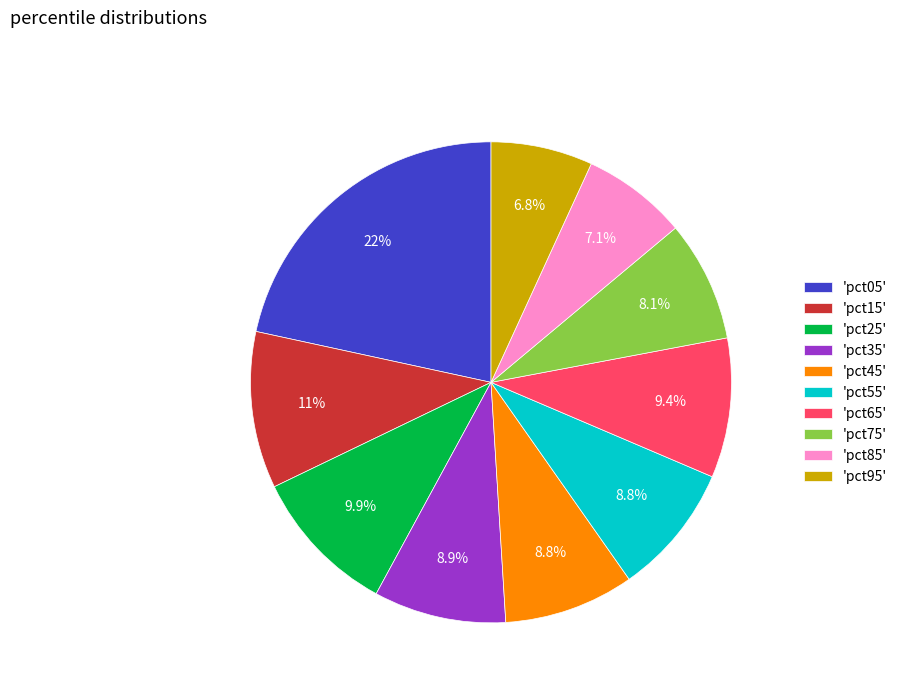

Does any single category account for the majority?

No